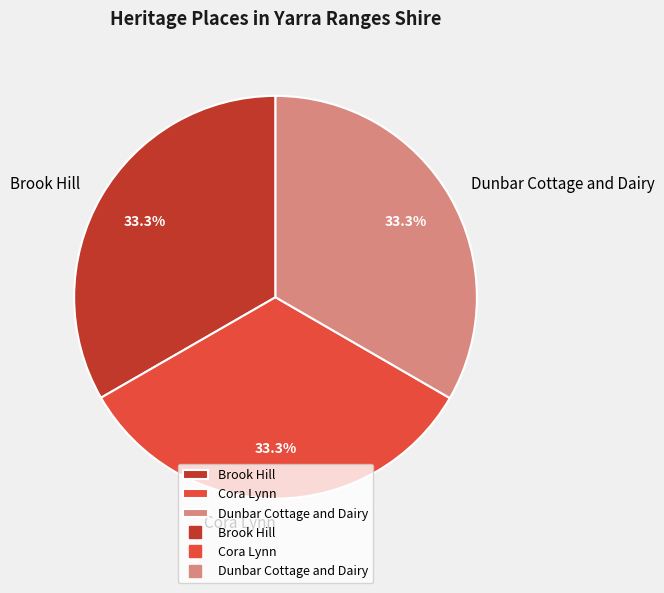

To the nearest percent, what portion does Cora Lynn represent?

33%